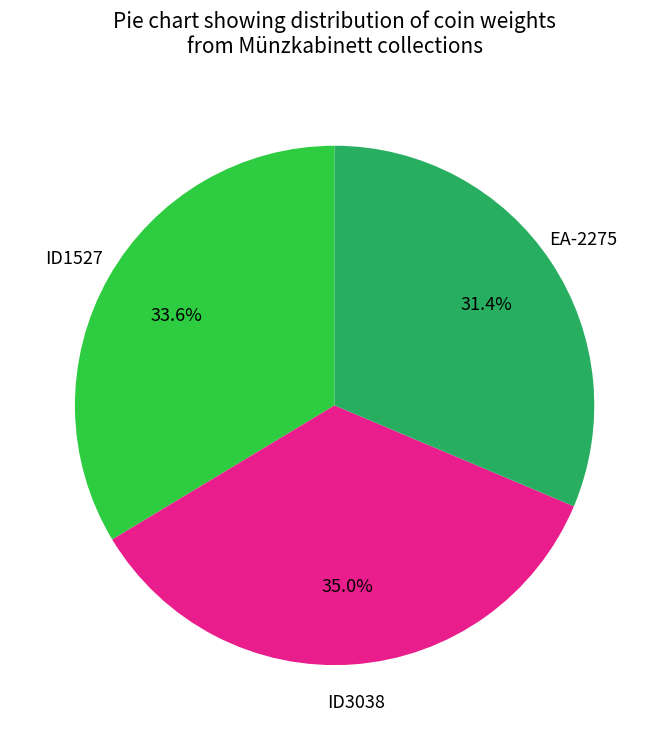

Is there a majority slice in this chart?

No